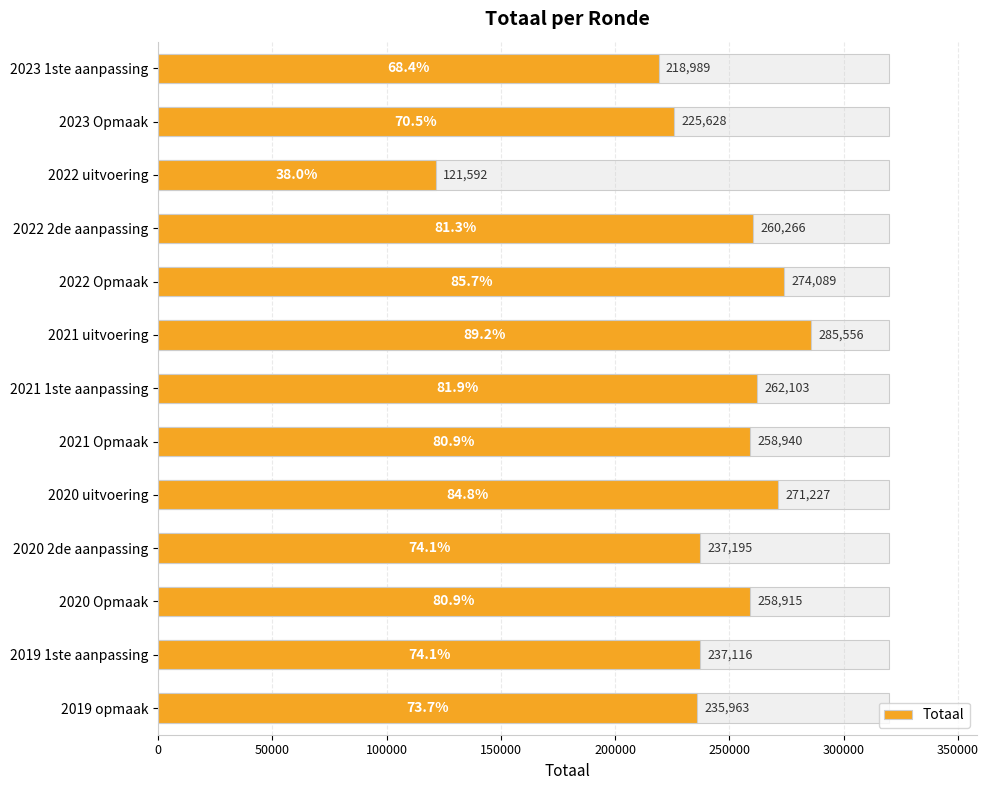

How many categories are shown in the chart?

13